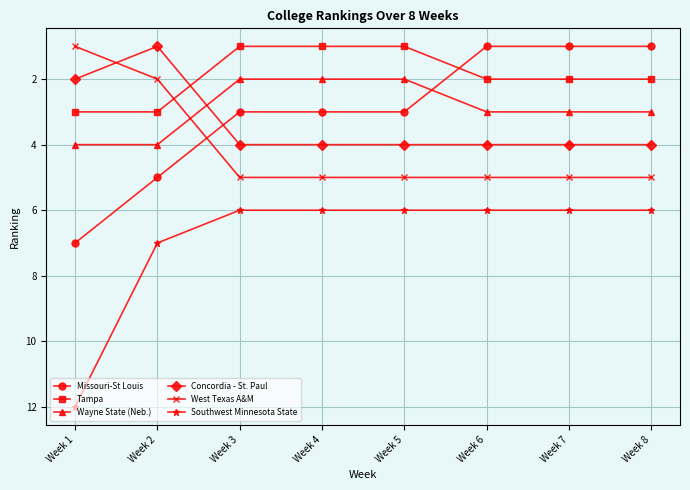

What is the lowest value of the Missouri-St Louis series?

1